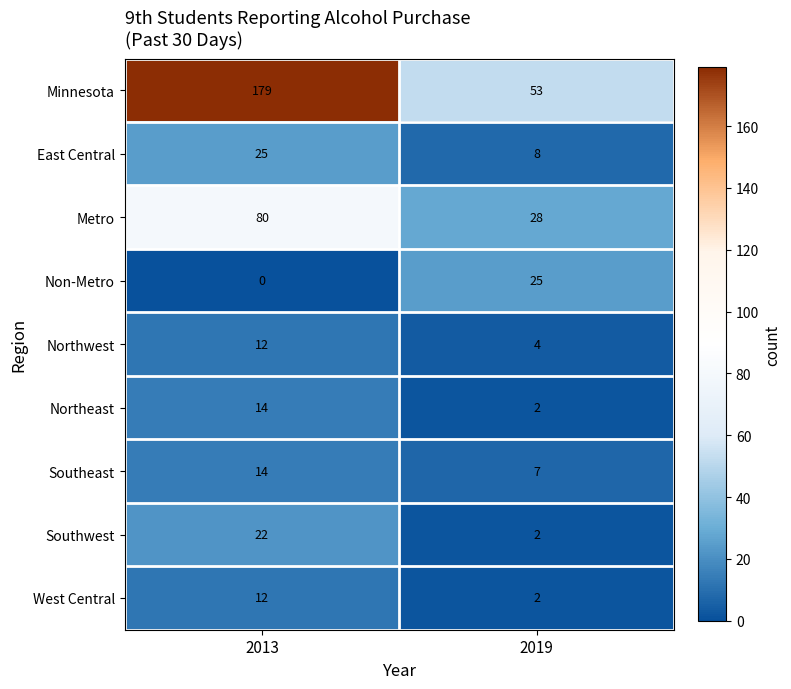

The Southwest series shows 13 at 2013. True or false?

False